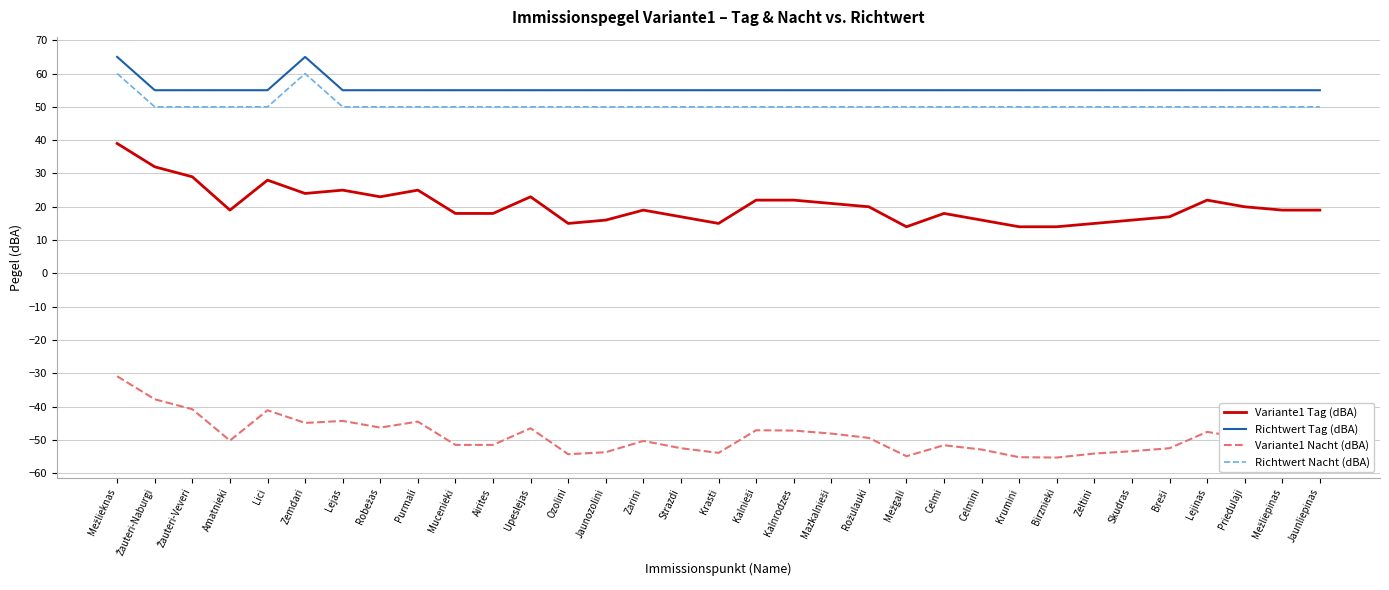

What is the total value across all series at Lejinas?

79.4